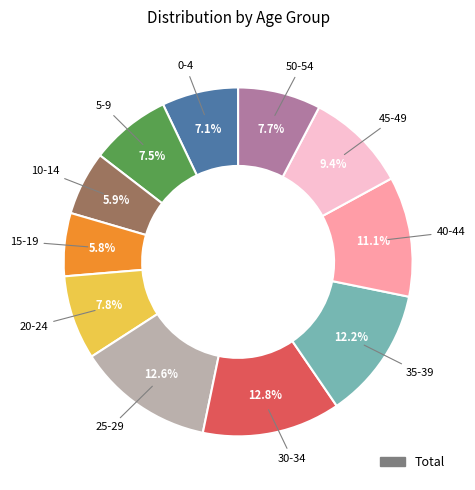

Is there a majority slice in this chart?

No